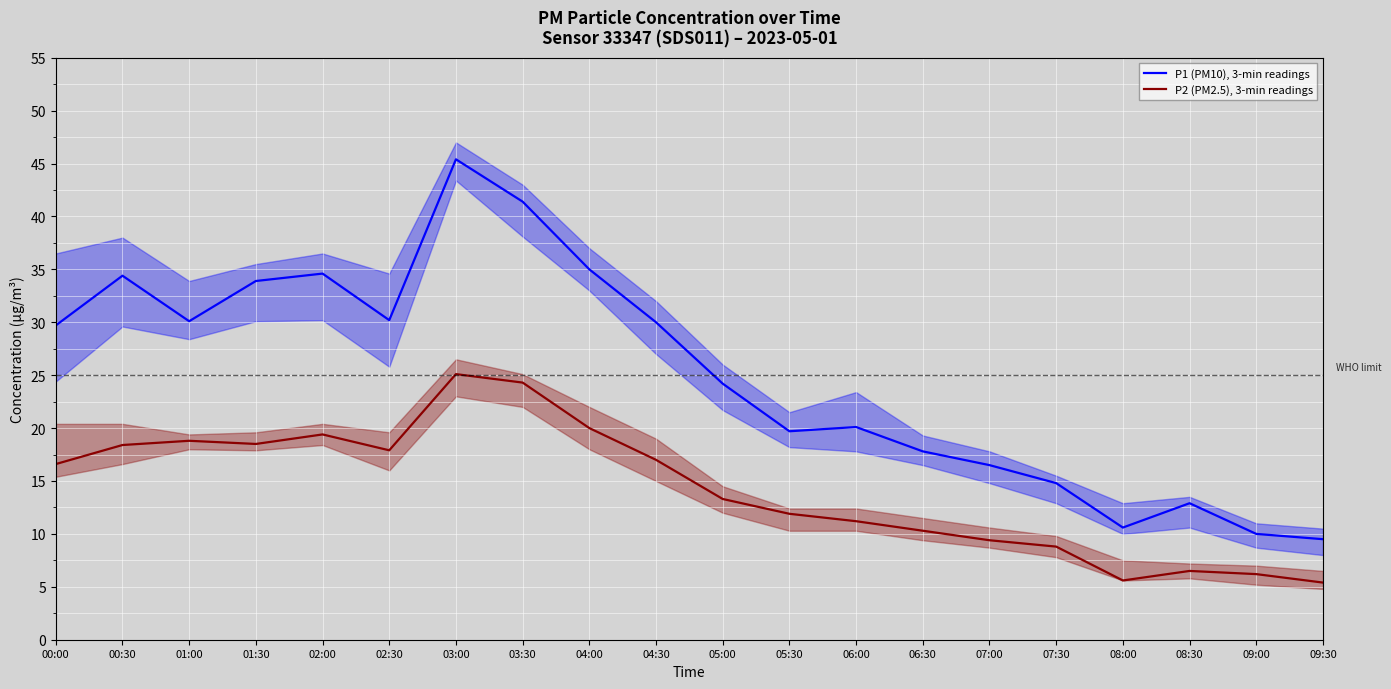

Which series has the largest total across all categories?

P1 (PM10), 3-min readings